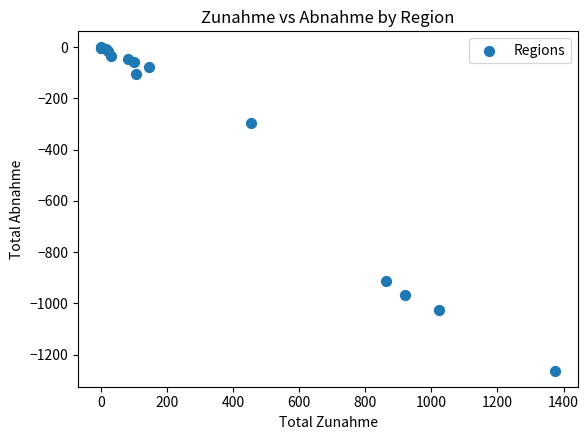

What Y value in the scatter plot is closest to -631?

-913